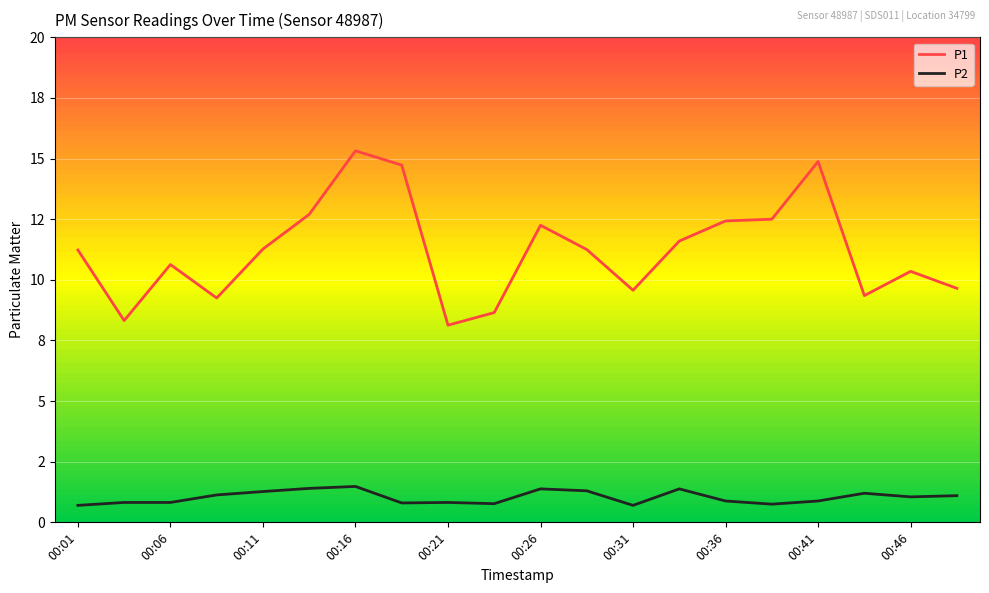

True or false: P2 and P1 cross at least once.

False